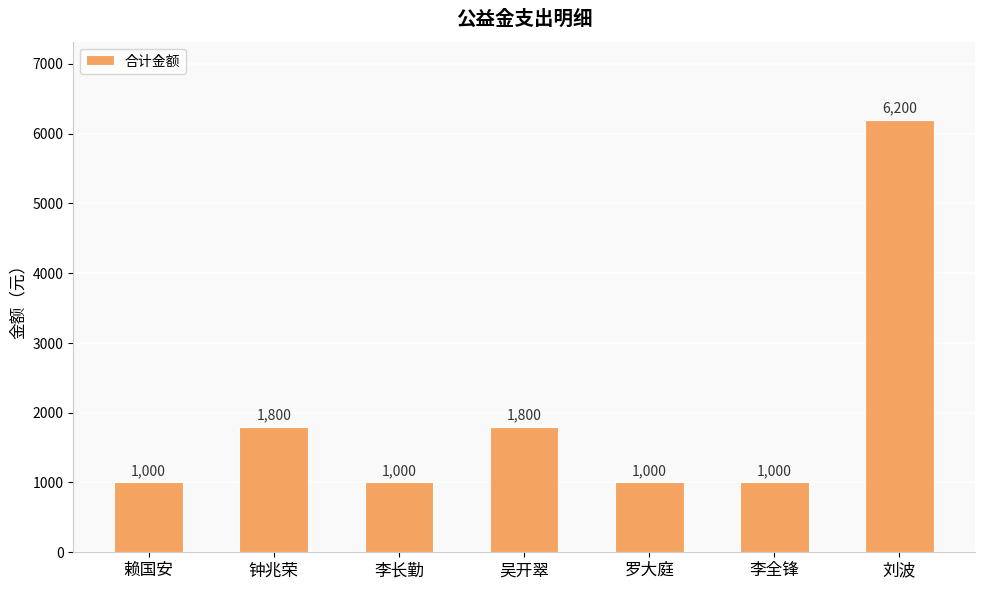

Which label corresponds to the largest value in the chart?

刘波